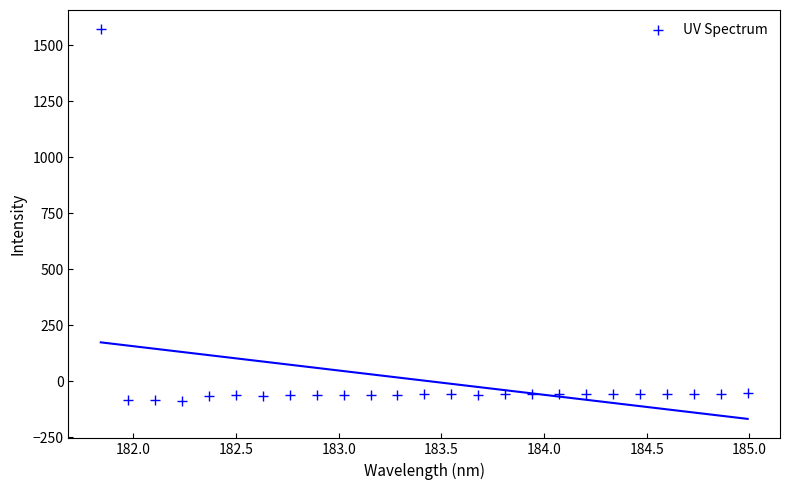

What is the range of Y values (max minus min)?

1655.9